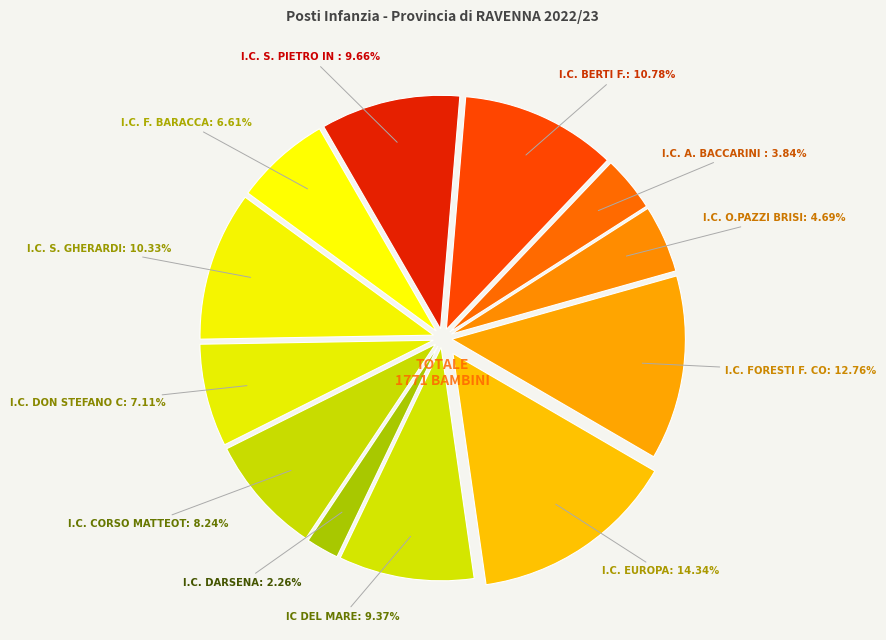

How many slices are in this pie chart?

12